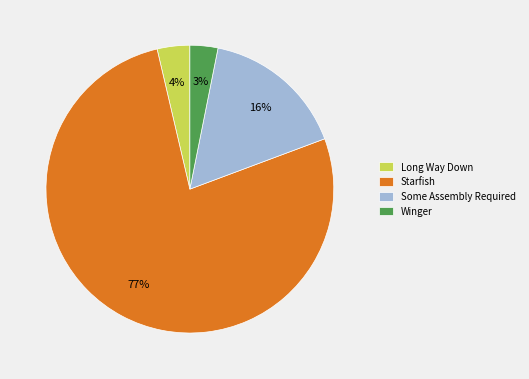

Which category has the smallest portion of the pie?

Winger